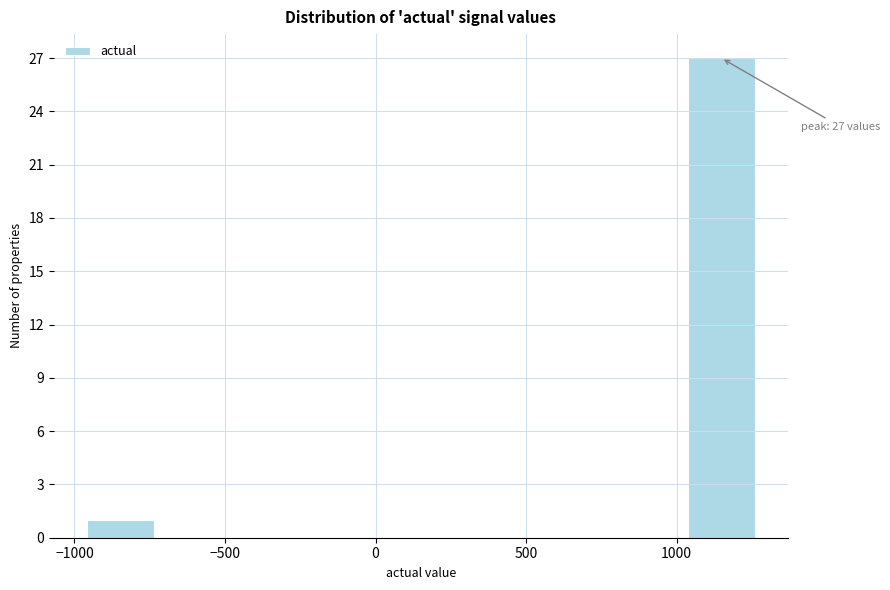

Which range on the x-axis has the tallest bar?

1050 to 1250